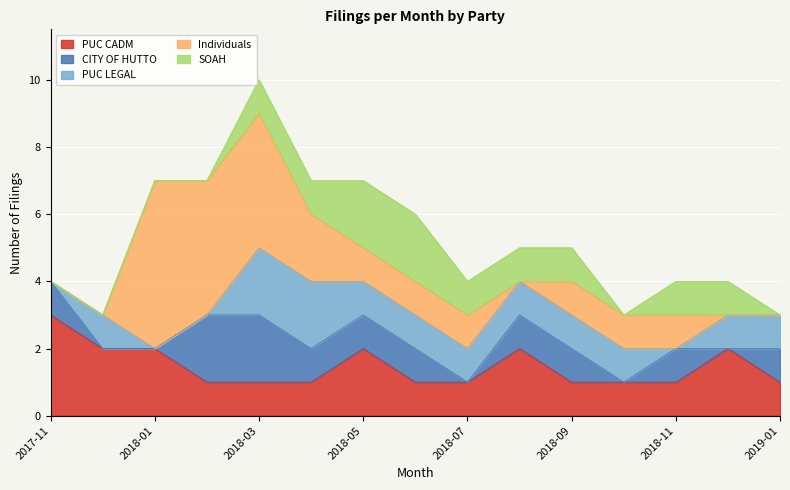

At 2018-09, list the series in order from smallest to largest.

PUC CADM, CITY OF HUTTO, PUC LEGAL, Individuals, SOAH